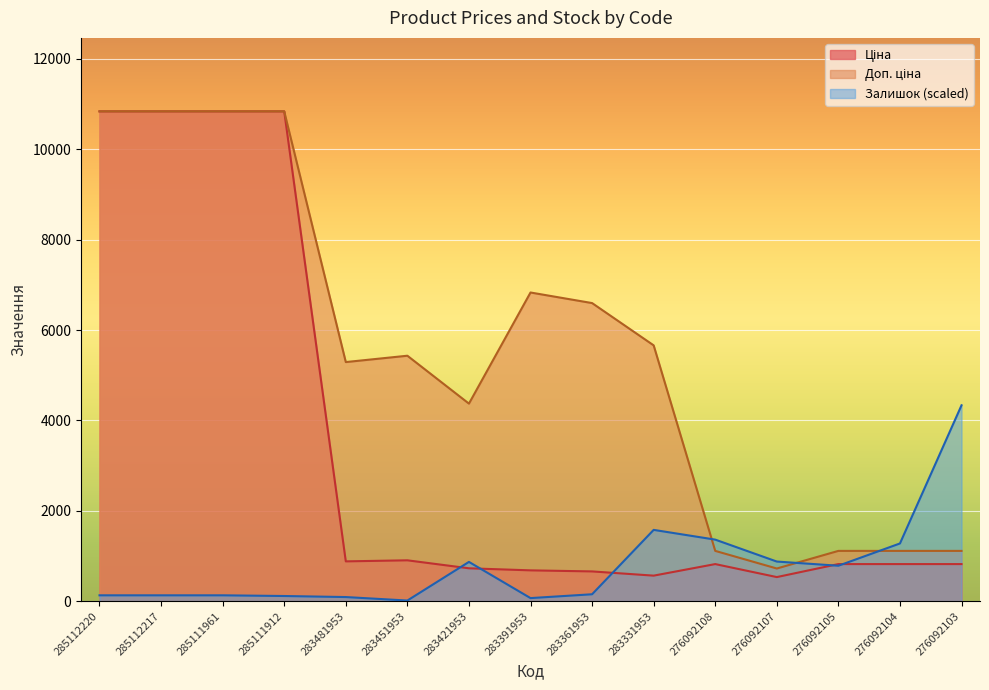

Reading left to right, list all the values displayed in this chart.

Ціна: 285112220=10840.1	285112217=10840.1	285111961=10840.1	285111912=10840.1	283481953=882.1	283451953=905.5	283421953=728.8	283391953=683.2	283361953=659.8	283331953=566.2	276092108=822.0	276092107=534.3	276092105=822.0	276092104=822.0	276092103=822.0
Доп. ціна: 285112220=10840.1	285112217=10840.1	285111961=10840.1	285111912=10840.1	283481953=5292.4	283451953=5432.8	283421953=4372.9	283391953=6831.9	283361953=6597.9	283331953=5662.1	276092108=1114.0	276092107=724.0	276092105=1114.0	276092104=1114.0	276092103=1114.0
Залишок: 285112220=130.9	285112217=130.9	285111961=130.9	285111912=115.5	283481953=92.4	283451953=15.4	283421953=870.3	283391953=69.3	283361953=154.0	283331953=1578.8	276092108=1363.2	276092107=878.0	276092105=785.6	276092104=1278.5	276092103=4336.0